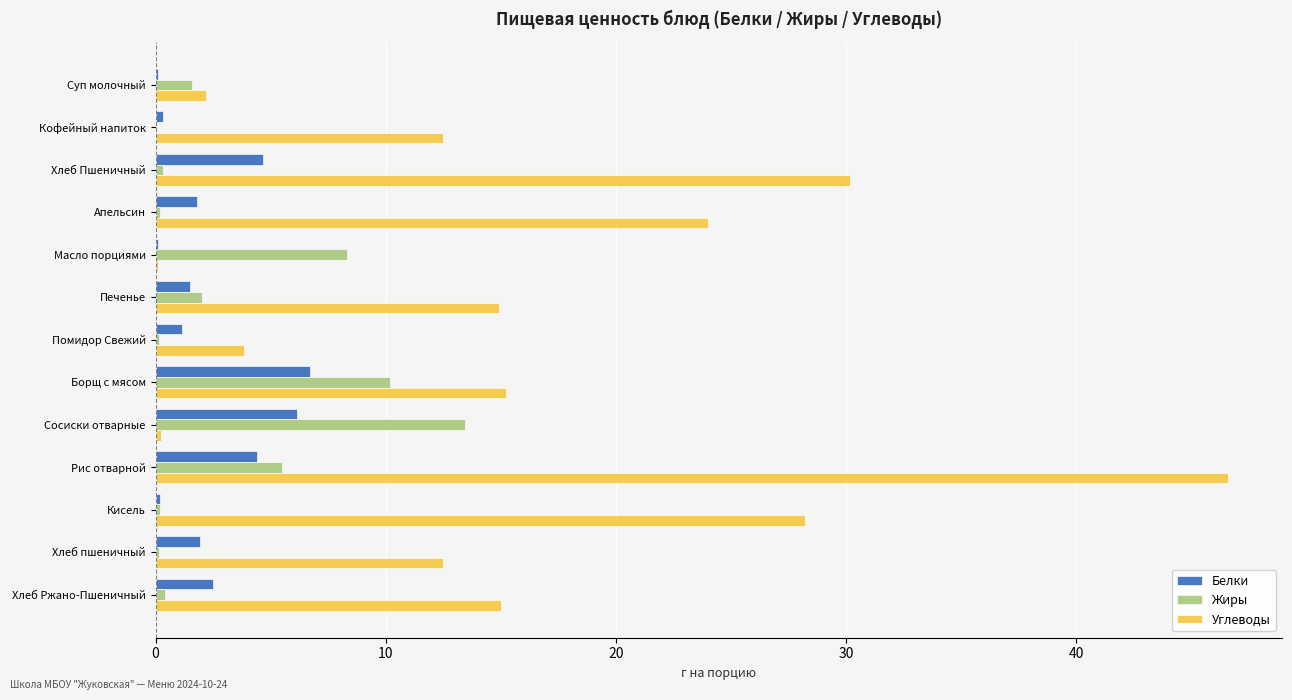

Where is Углеводы nearest to the value 23?

Апельсин